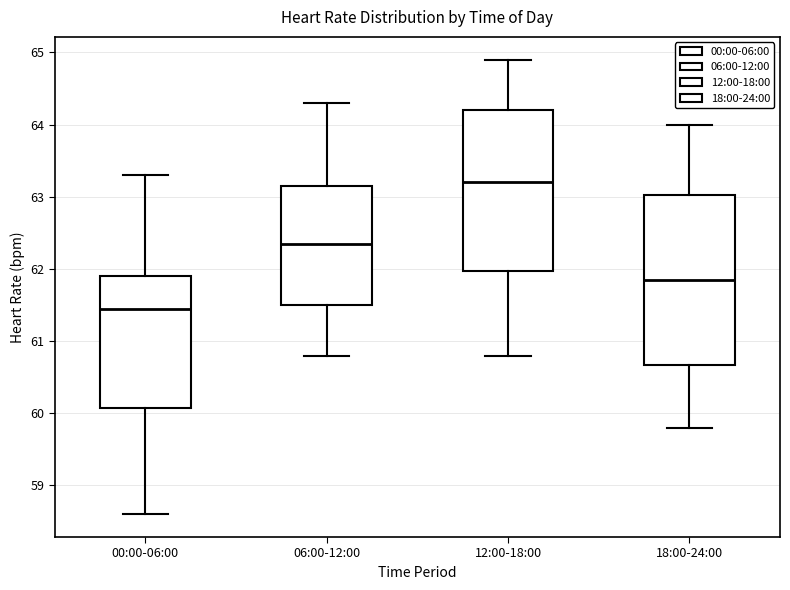

Reading left to right, transcribe this box plot: for each box, give where its median line is, the range the box spans, and where its two whiskers end, as read against the y-axis. The values are not printed on the chart, so give them approximately, as read against the axis.

00:00-06:00: median 61.5, box 60.1 to 61.9, whiskers 58.6 to 63.3
06:00-12:00: median 62.4, box 61.5 to 63.2, whiskers 60.8 to 64.3
12:00-18:00: median 63.2, box 62.0 to 64.2, whiskers 60.8 to 64.9
18:00-24:00: median 61.9, box 60.7 to 63.0, whiskers 59.8 to 64.0